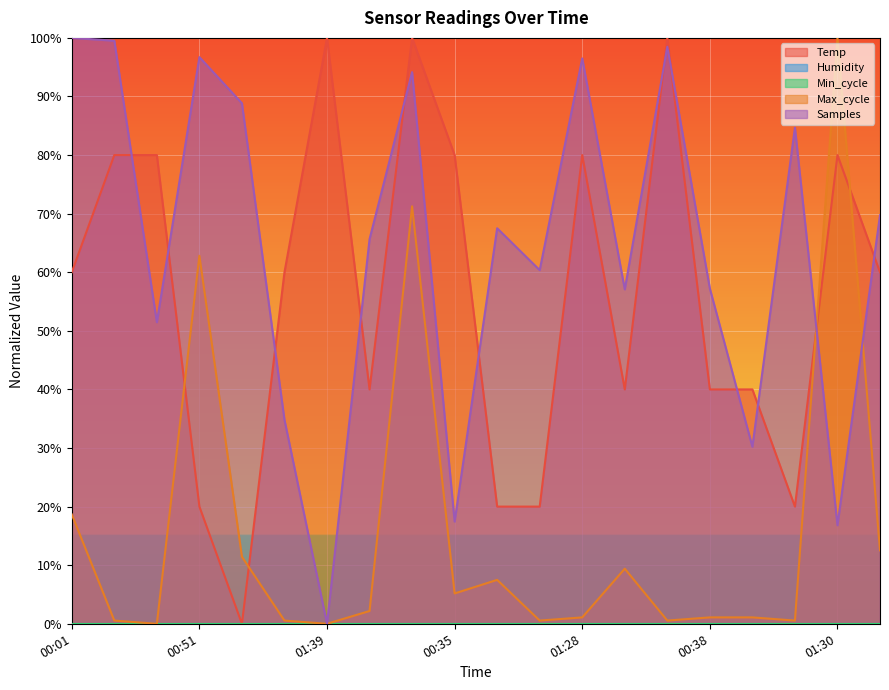

Reading left to right, list all the values displayed in this chart.

Temp: 60.0	80.0	80.0	20.0	0.0	60.0	100.0	40.0	100.0	80.0	20.0	20.0	80.0	40.0	100.0	40.0	40.0	20.0	80.0	60.0
Max_cycle: 18.7	0.5	0.0	62.8	11.4	0.5	0.0	2.2	71.3	5.2	7.5	0.5	1.1	9.4	0.5	1.1	1.1	0.5	100.0	12.5
Samples: 100.0	99.5	51.5	96.7	88.8	34.8	0.0	65.6	94.2	17.4	67.5	60.4	96.5	57.1	98.5	57.2	30.2	84.7	16.8	69.7